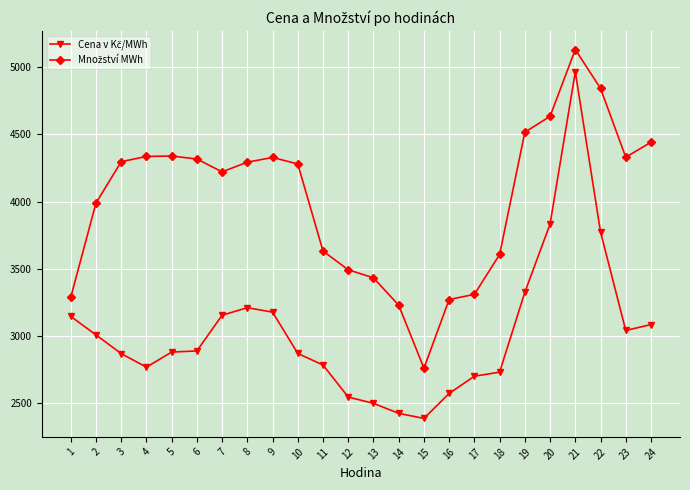

What is the total value across all series at 16?

5847.0